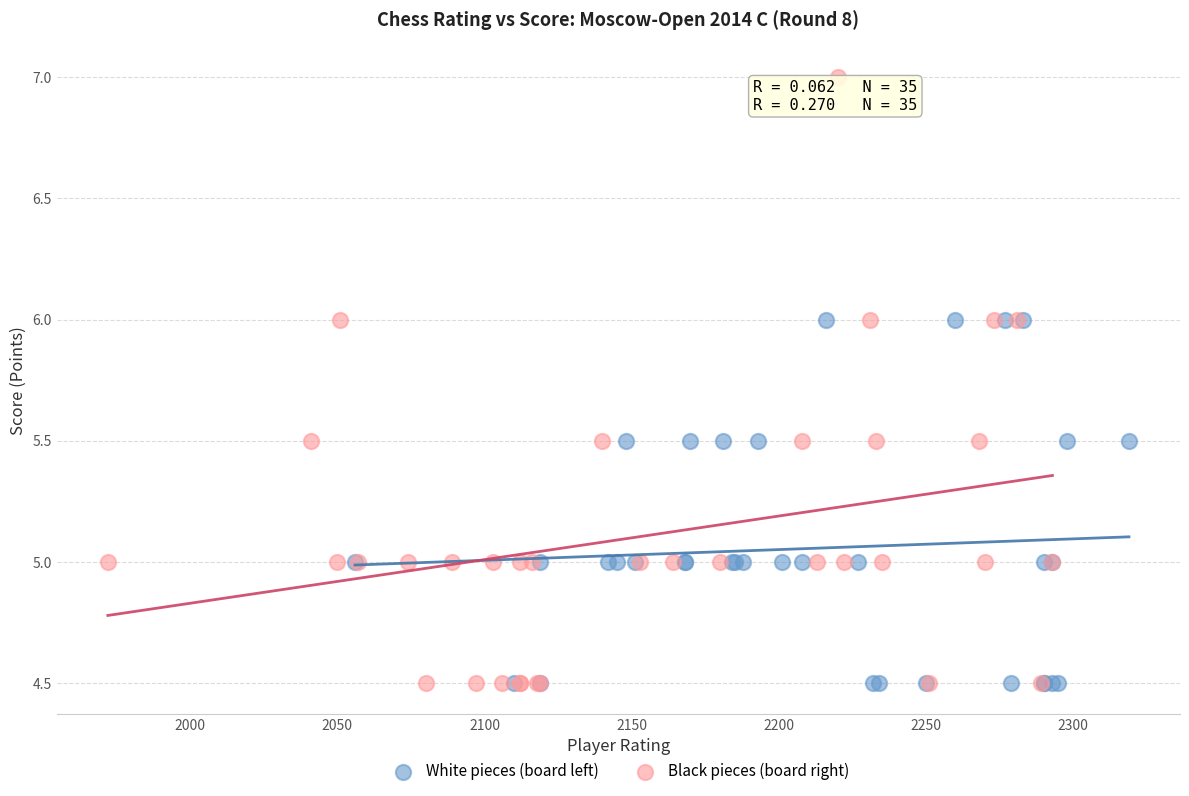

Which series has the largest Y range (max minus min)?

Black pieces (board right)